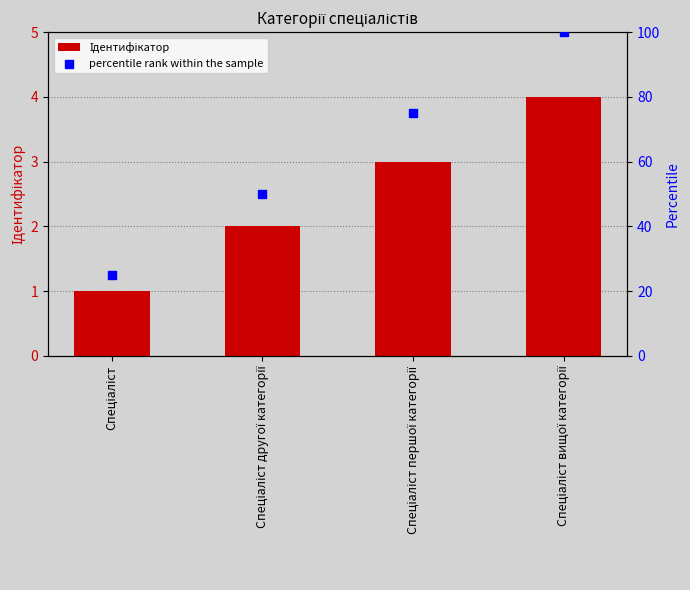

Which series has the widest spread of Y values?

percentile rank within the sample